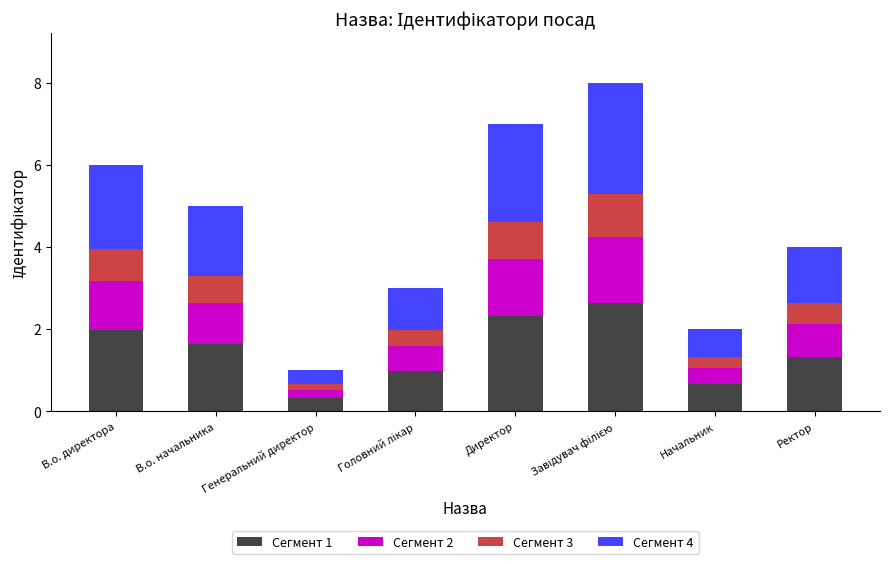

How many bars are there in total?

8